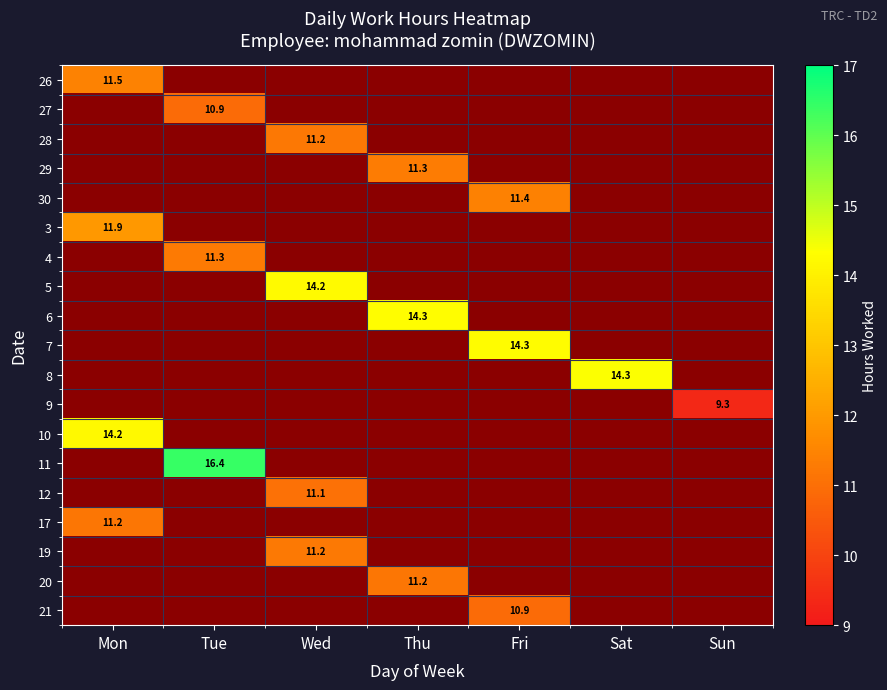

How many positive values does the 8 series have?

1